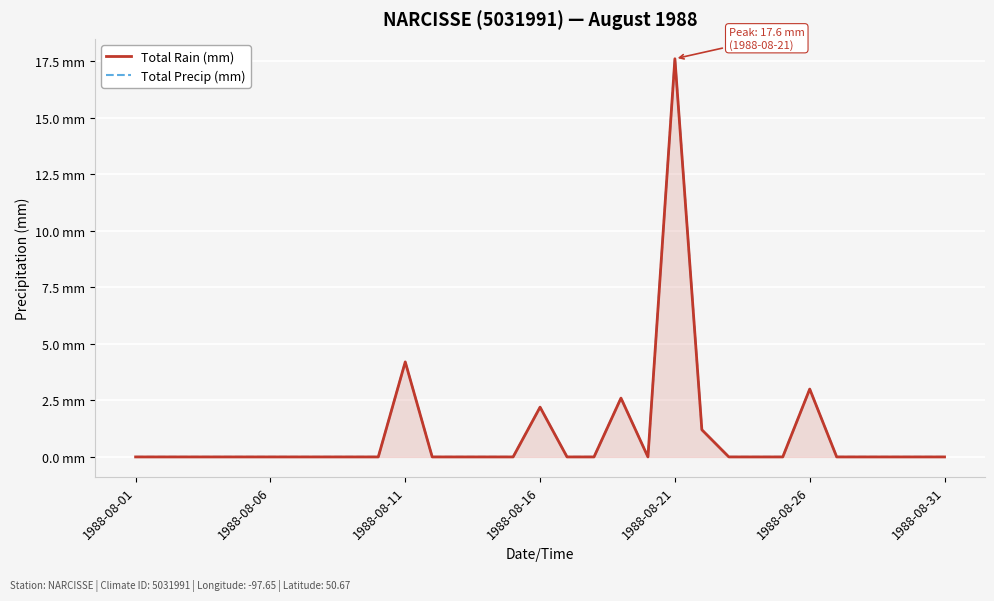

At how many categories does at least one series exceed 4?

2